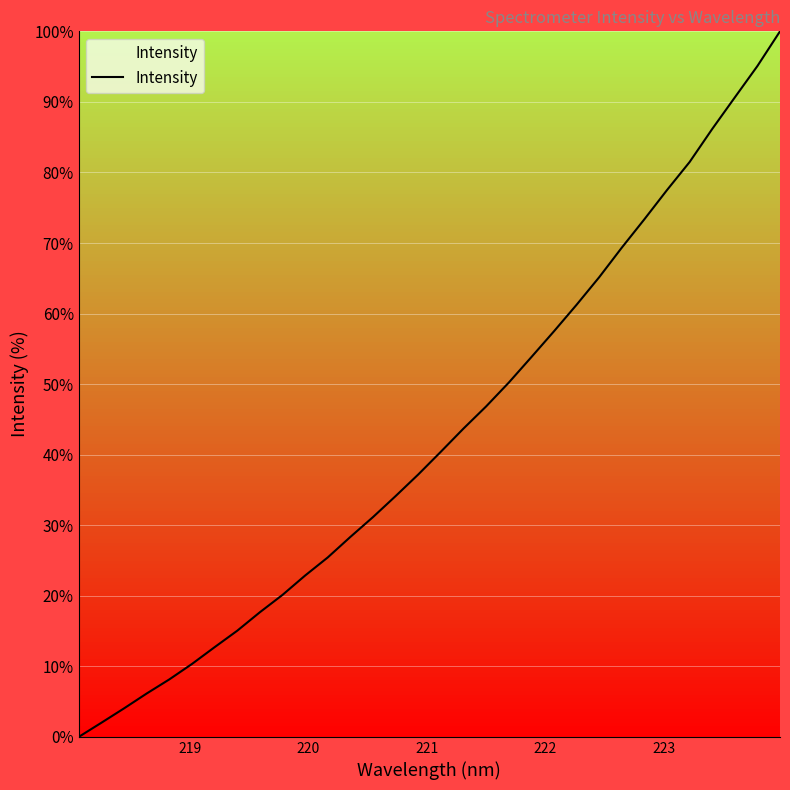

What is the maximum value shown in the chart?

100.0